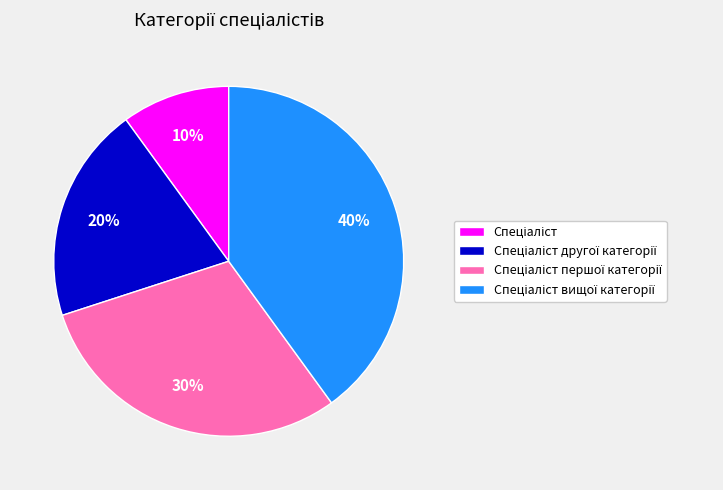

Does any single category account for the majority?

No